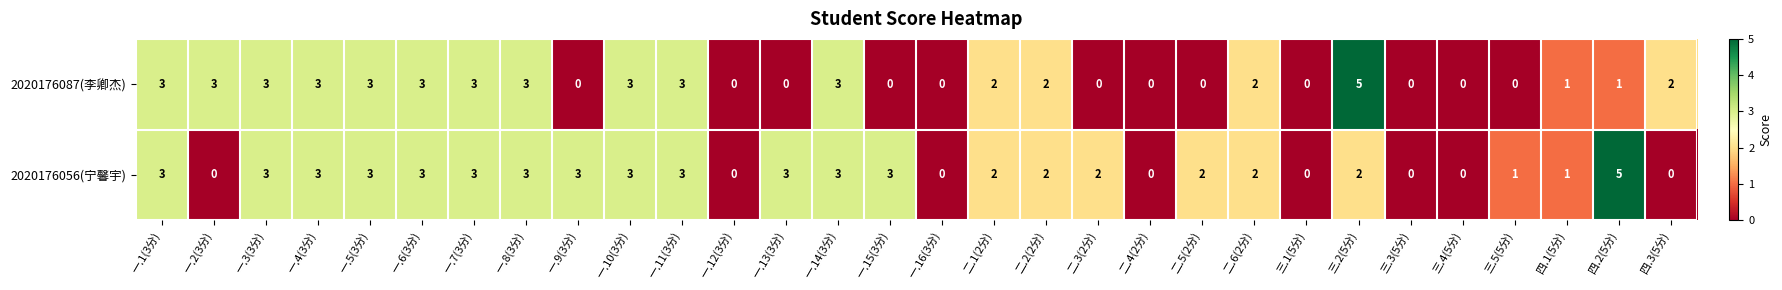

True or false: 2020176087(李卿杰) has a value of 3 at 一.7(3分).

True